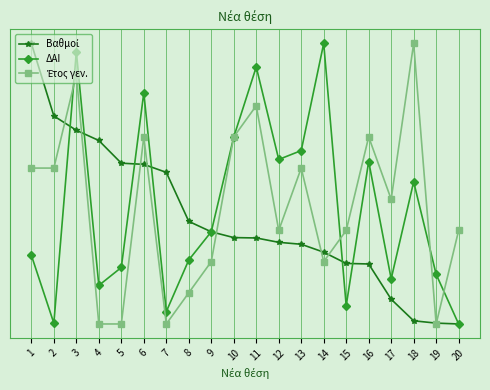

Is this an area chart (filled region under the line)?

No